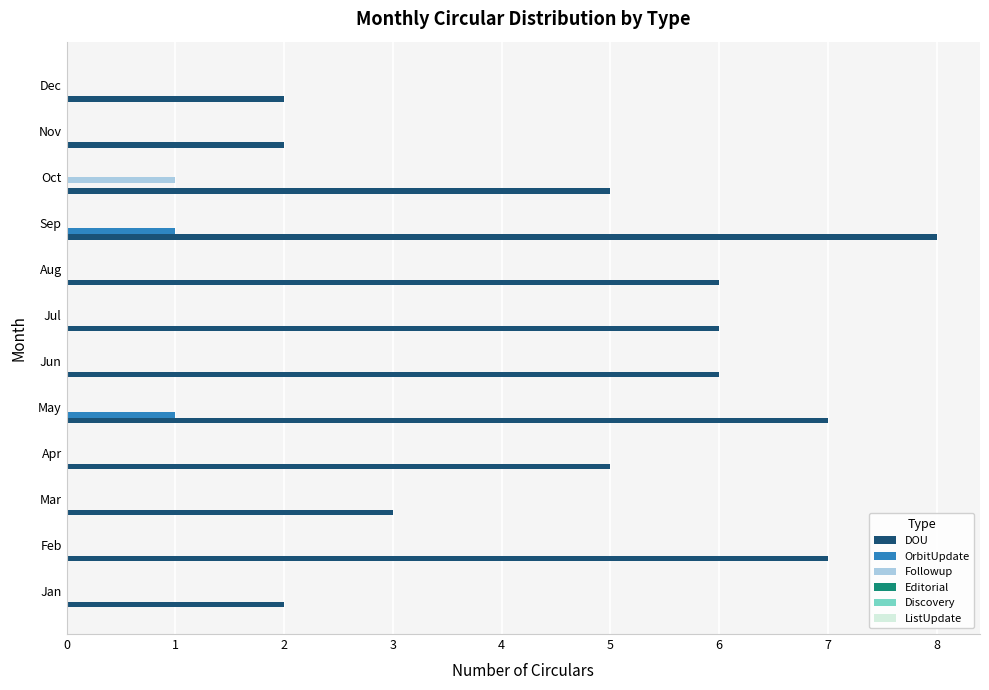

What value does the DOU series have at May?

7